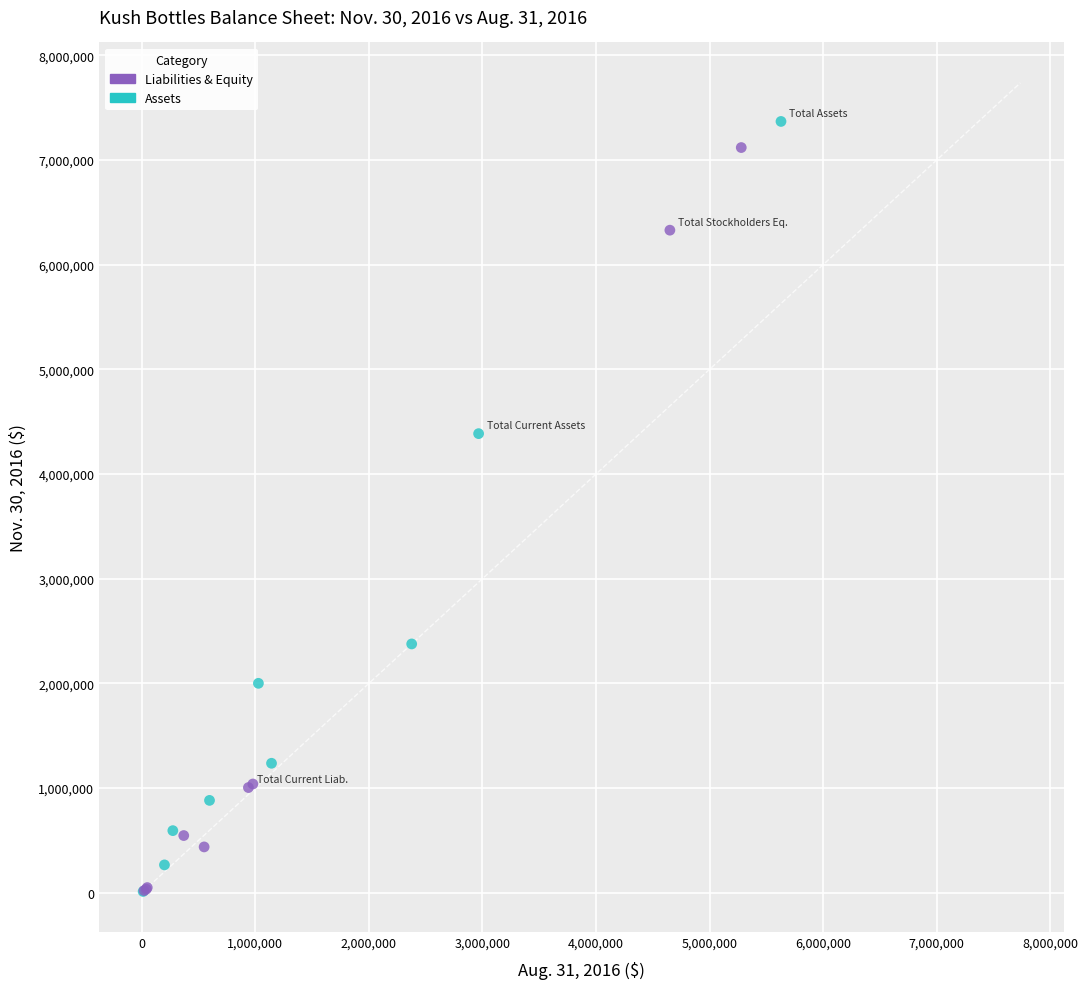

What are all the series names shown in the legend?

Liabilities & Equity, Assets